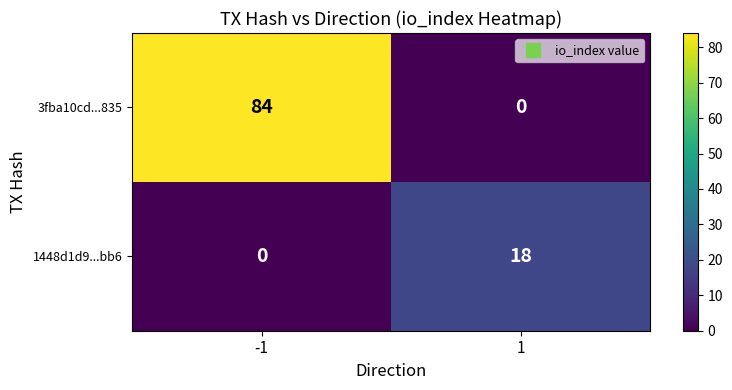

List the series in order of their overall mean, highest first.

3fba10cd...835, 1448d1d9...bb6